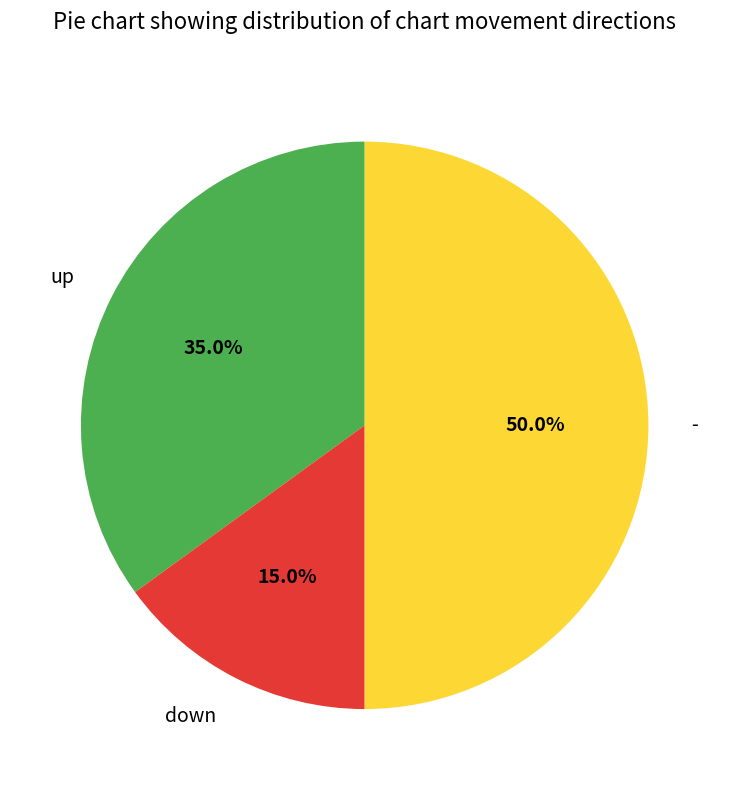

To the nearest percent, what percentage of the pie is up?

35%